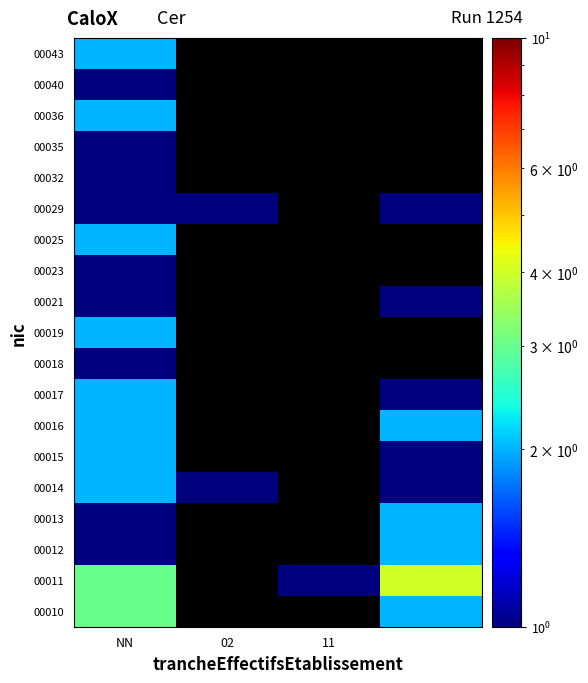

At how many categories does at least one series exceed 1?

2